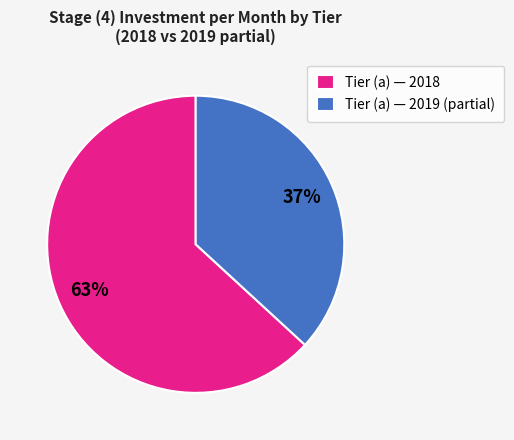

To the nearest percent, what is the difference between the Tier (a) — 2018 and Tier (a) — 2019 (partial) slice percentages?

26%